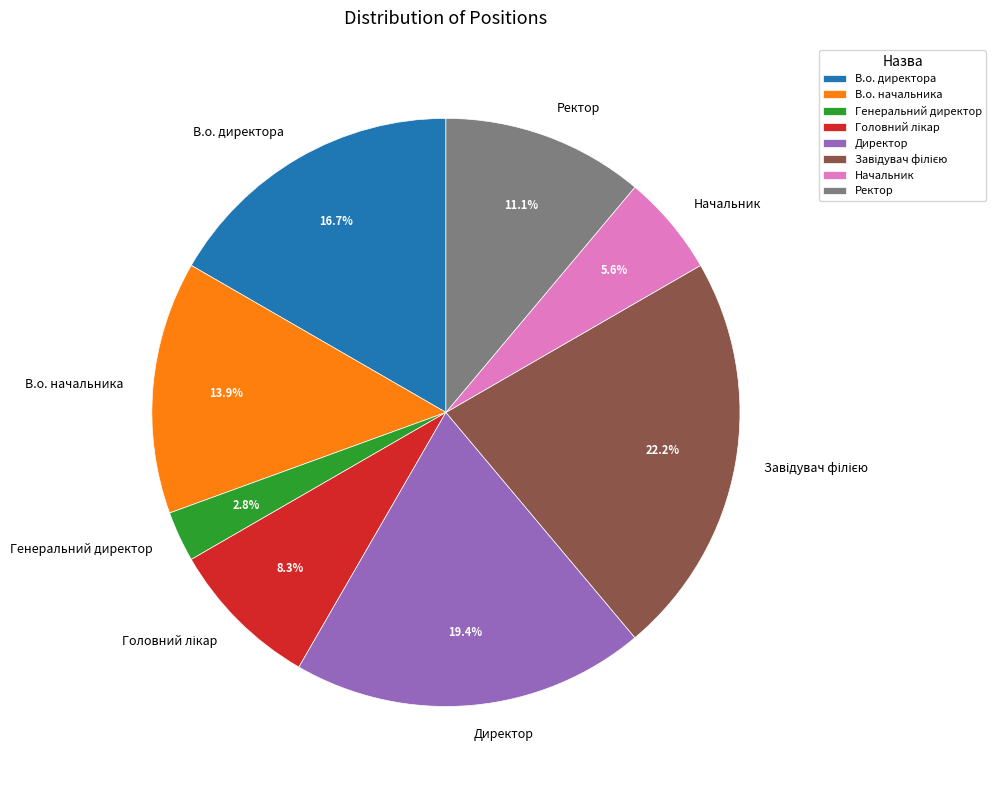

Is Генеральний директор the majority of the pie?

No